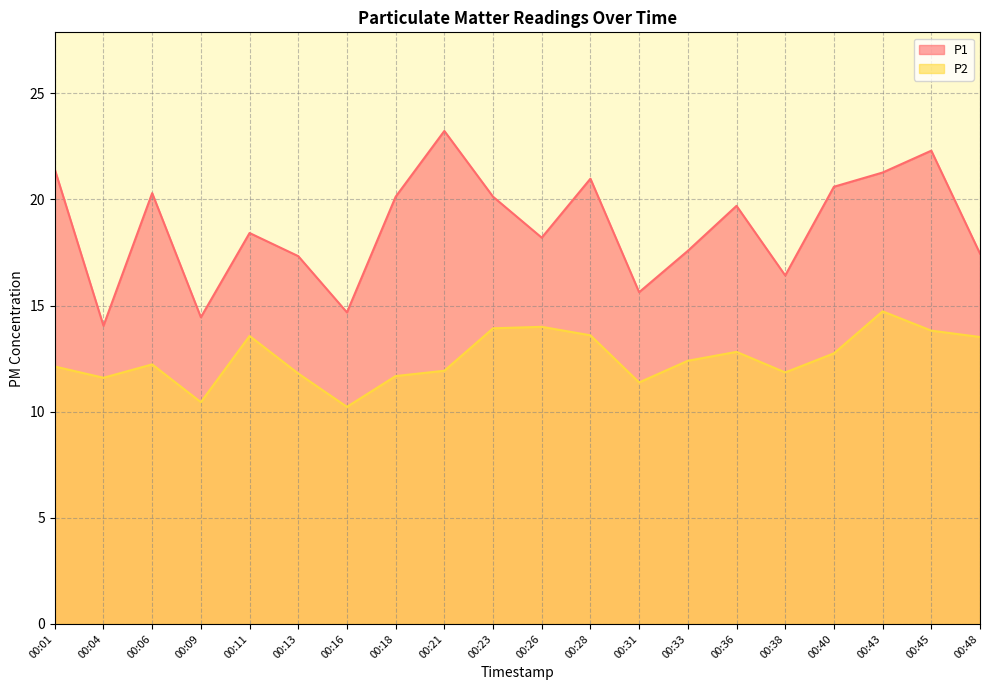

What is the minimum value shown in the chart?

10.2